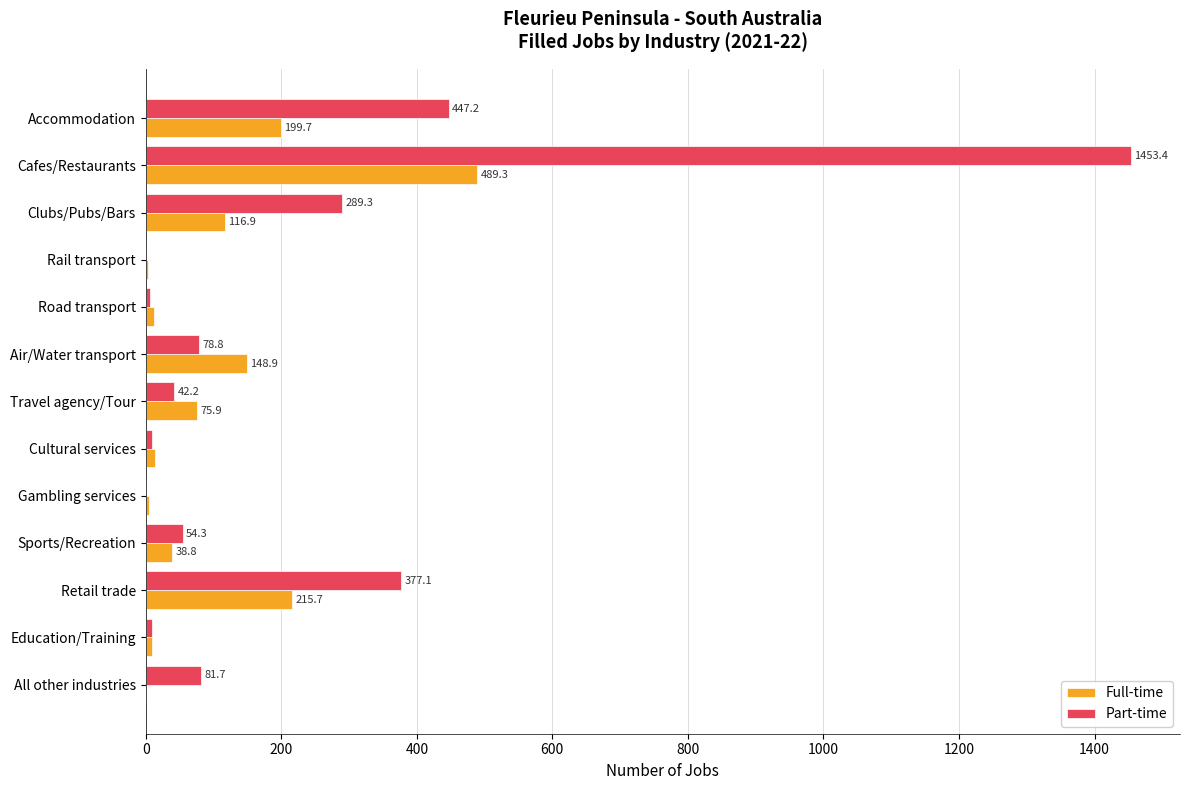

Which series has the widest spread of values?

Part-time